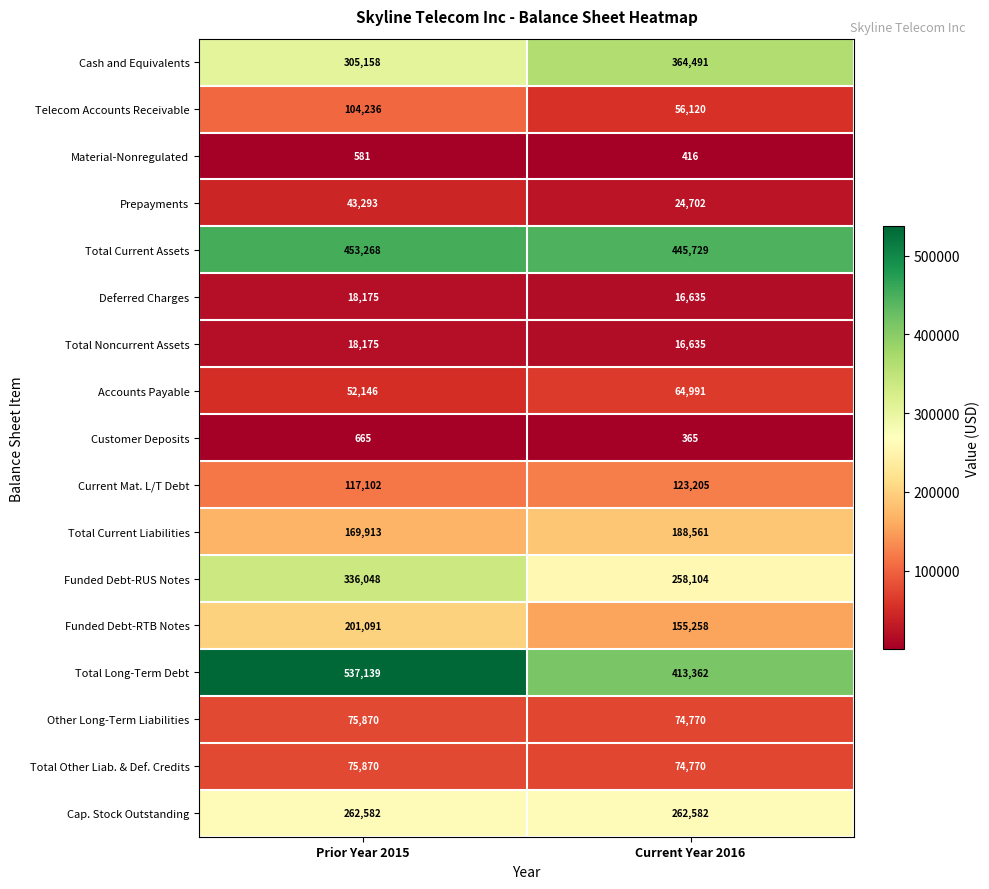

What is the difference between the maximum and minimum values in the Total Current Liabilities series?

18648